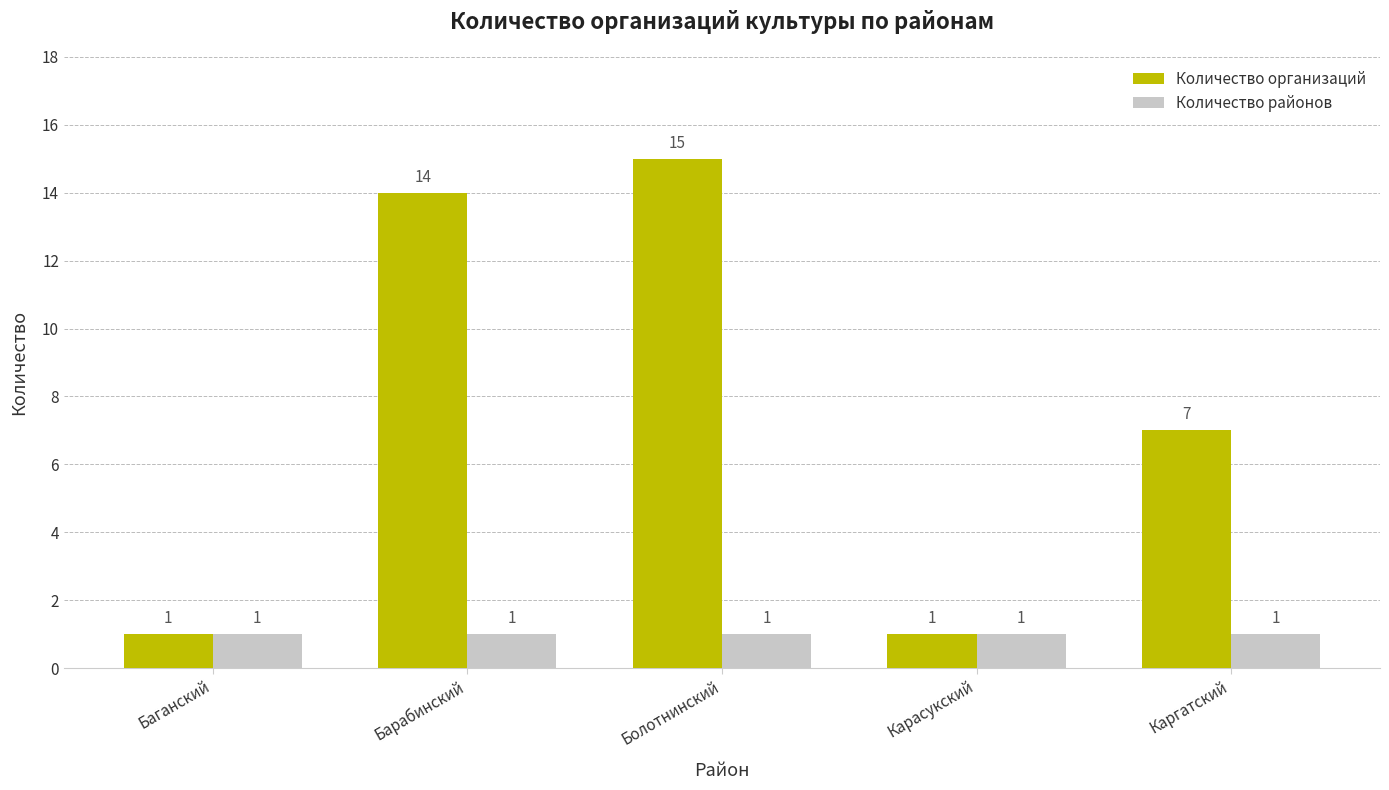

Reading left to right, transcribe all the data shown in this chart.

Количество организаций: Баганский=1	Барабинский=14	Болотнинский=15	Карасукский=1	Каргатский=7
Количество районов: Баганский=1	Барабинский=1	Болотнинский=1	Карасукский=1	Каргатский=1